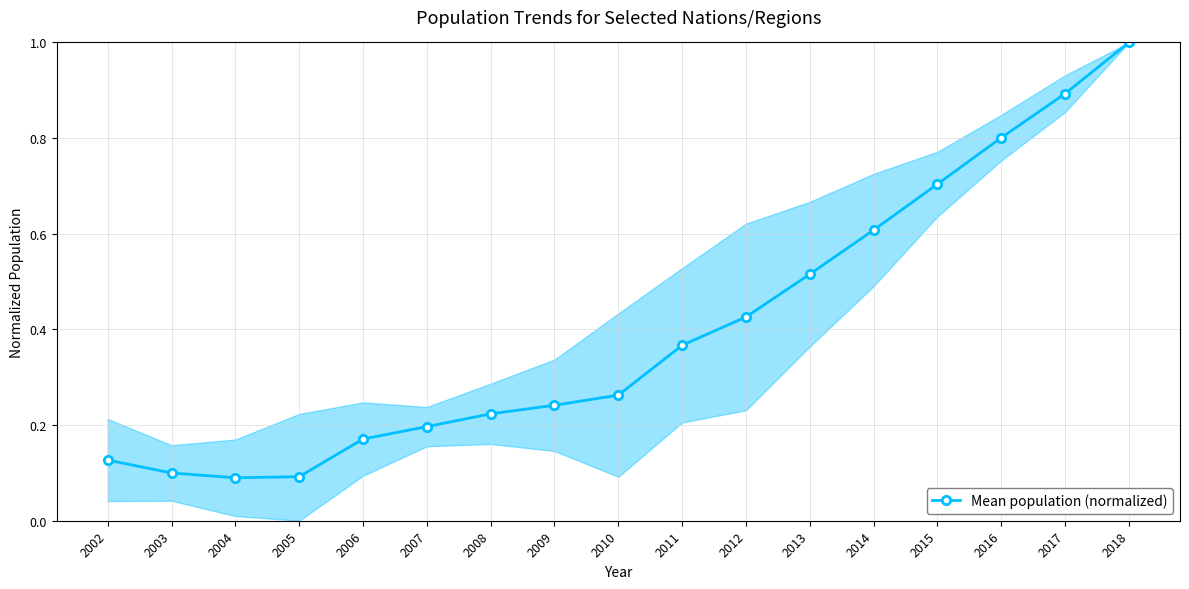

True or false: there are more than 0 points higher than both neighbors.

False